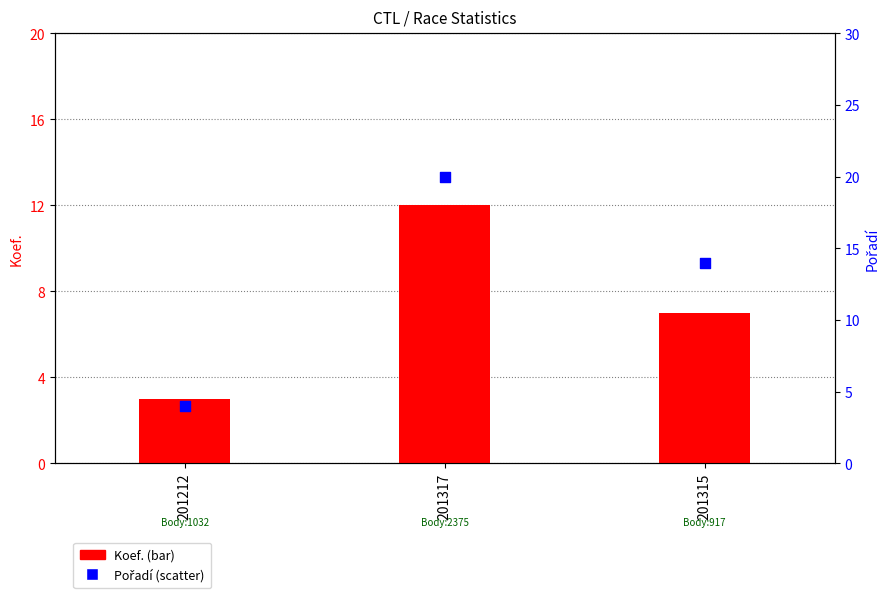

At which category is the sum across all series the highest?

201317